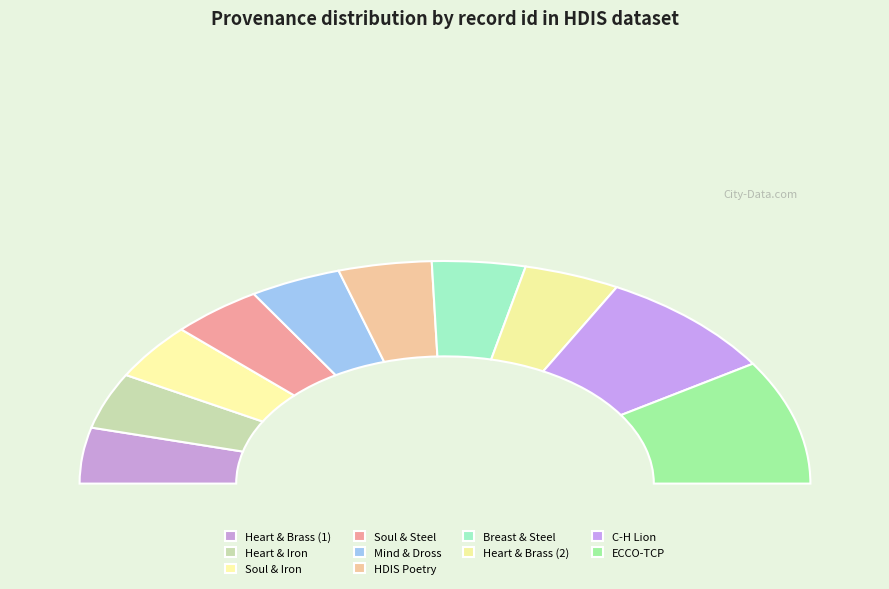

What is the smallest slice in the pie chart?

Searching heart and brass in HDIS